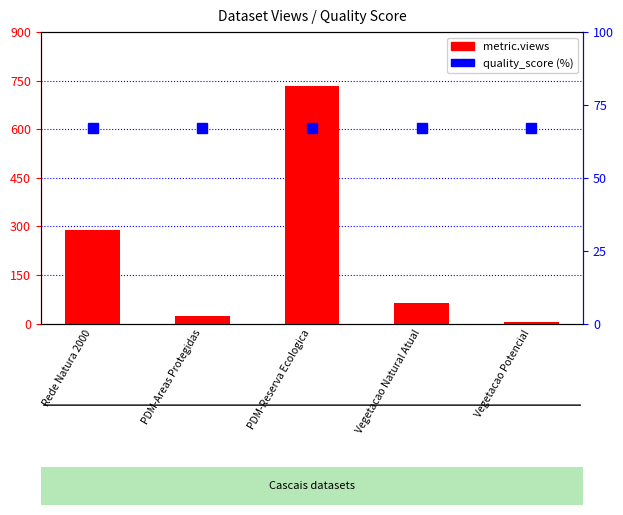

The value of quality_score (%) at Rede Natura 2000 is 113. True or false?

False